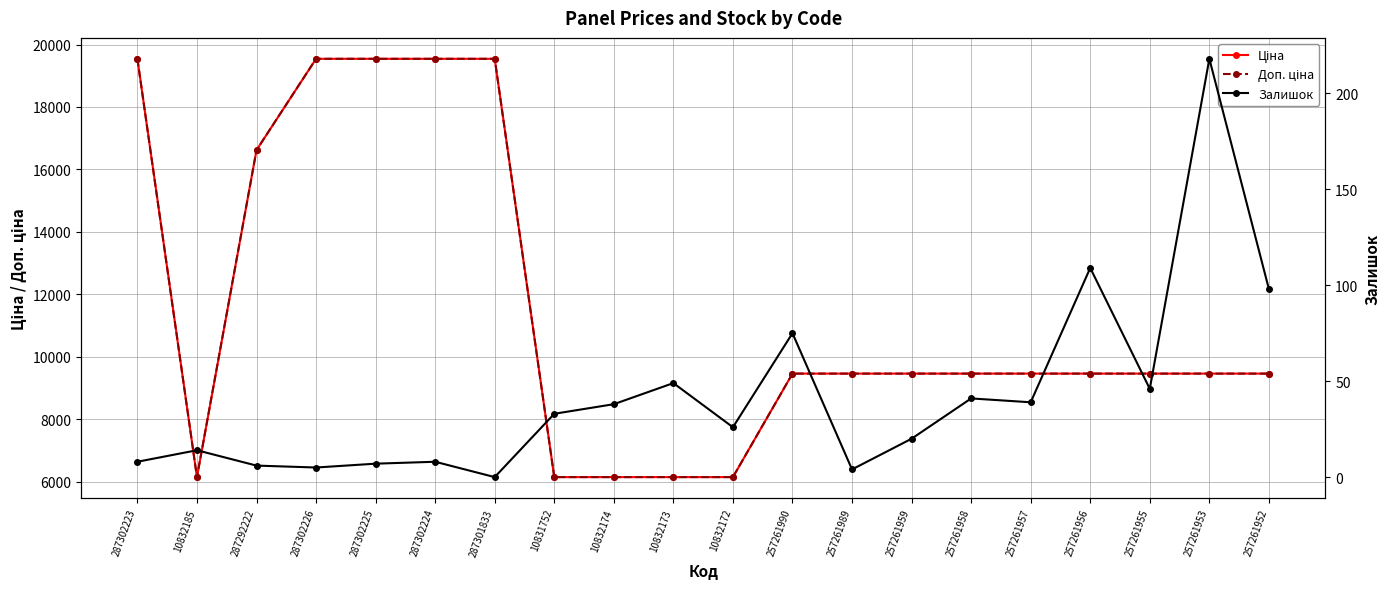

Rank the categories by Ціна value from highest to lowest.

287302223, 287302226, 287302225, 287302224, 287301833, 287292222, 257261990, 257261989, 257261959, 257261958, 257261957, 257261956, 257261955, 257261953, 257261952, 10832185, 10831752, 10832174, 10832173, 10832172